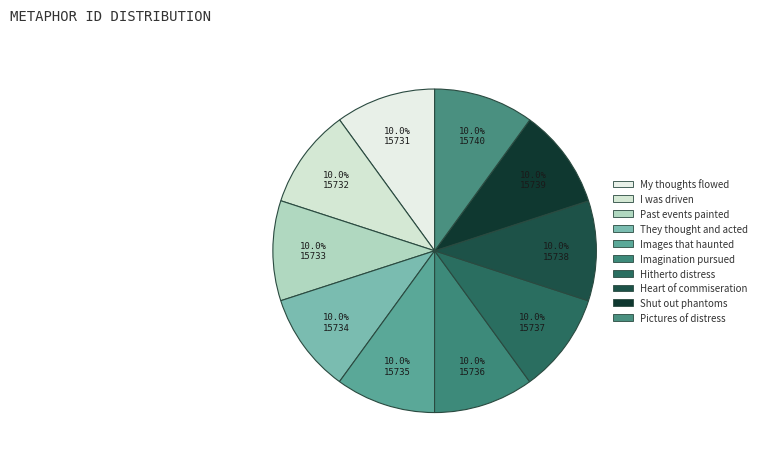

How many segments does this pie chart have?

10